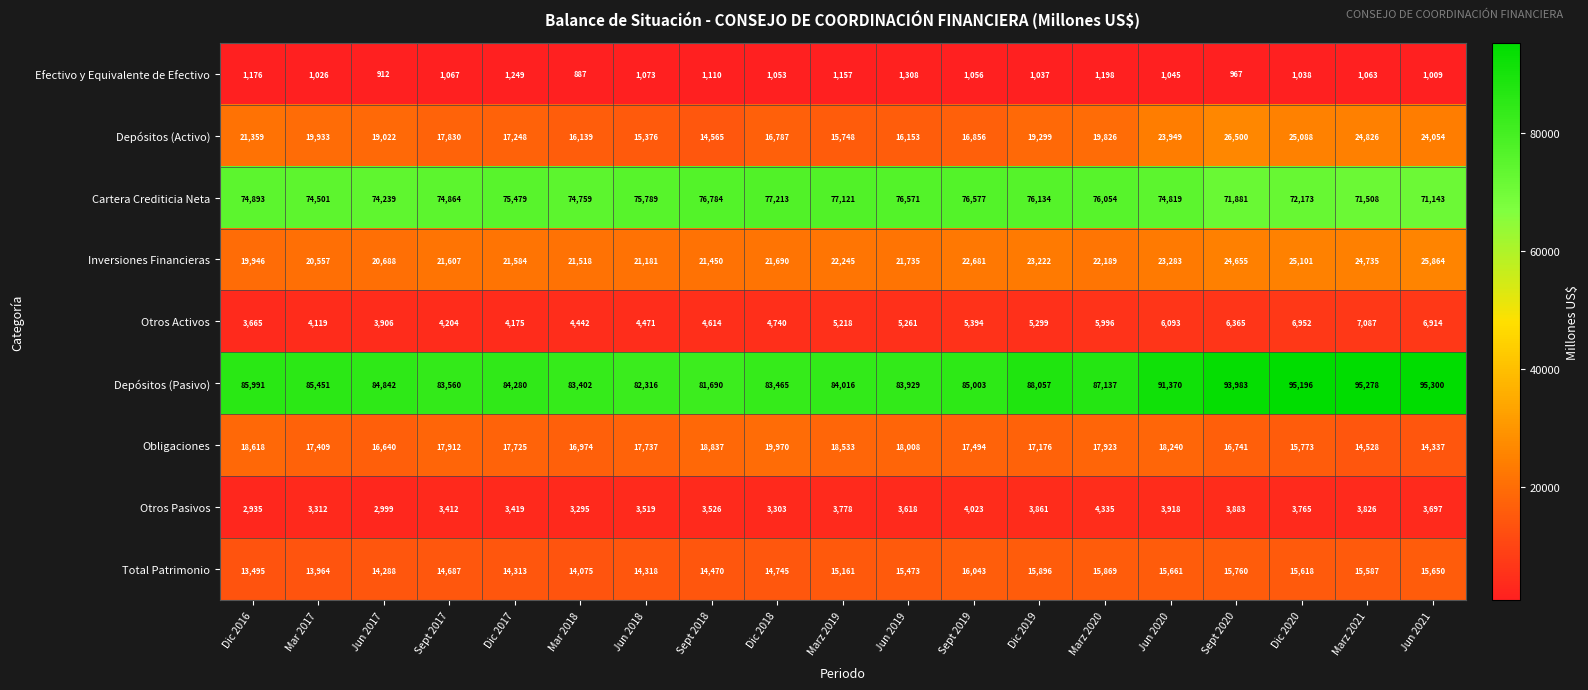

What is the difference between the highest and lowest values at Dic 2017?

83031